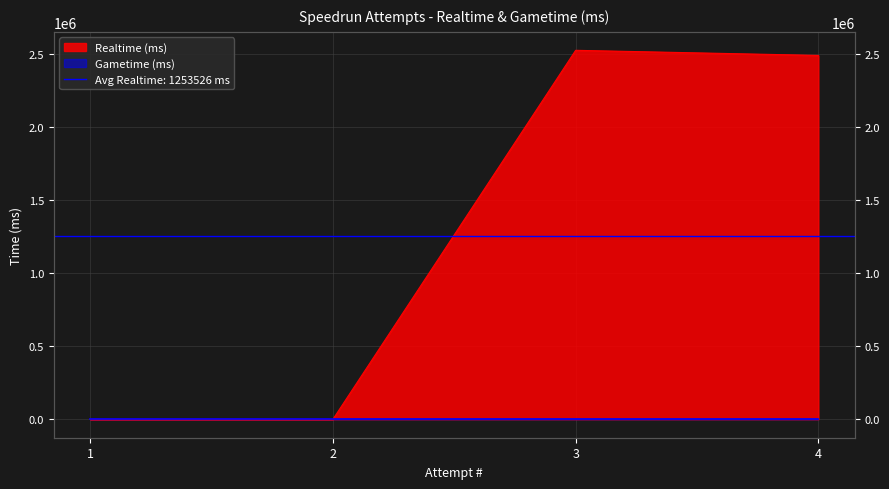

What is the maximum value shown in the chart?

2524590